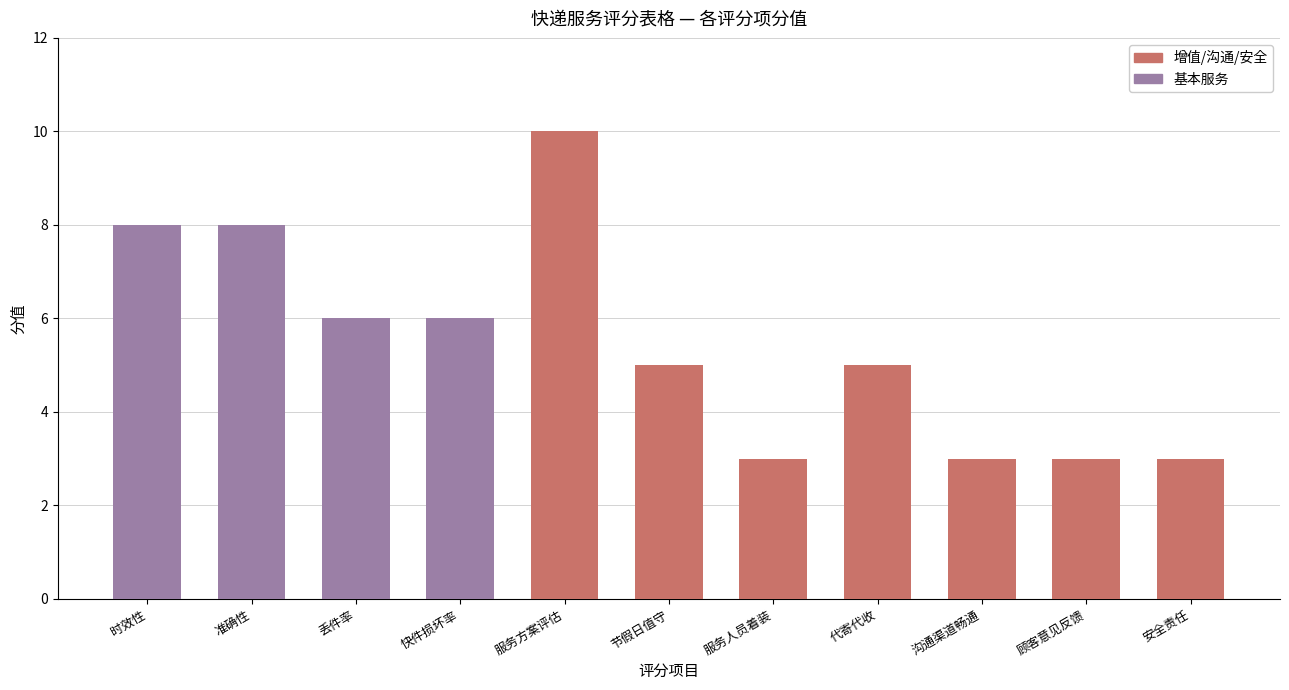

The value of 基本服务 at 代寄代收 is -4. True or false?

False